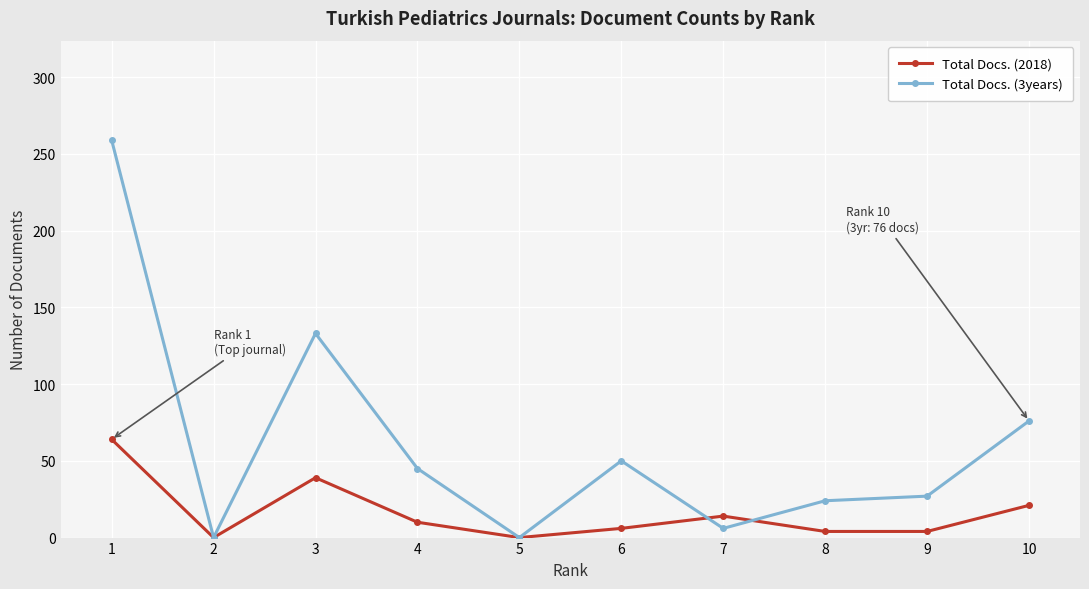

Rank the series by their maximum value, from lowest to highest.

Total Docs. (2018), Total Docs. (3years)